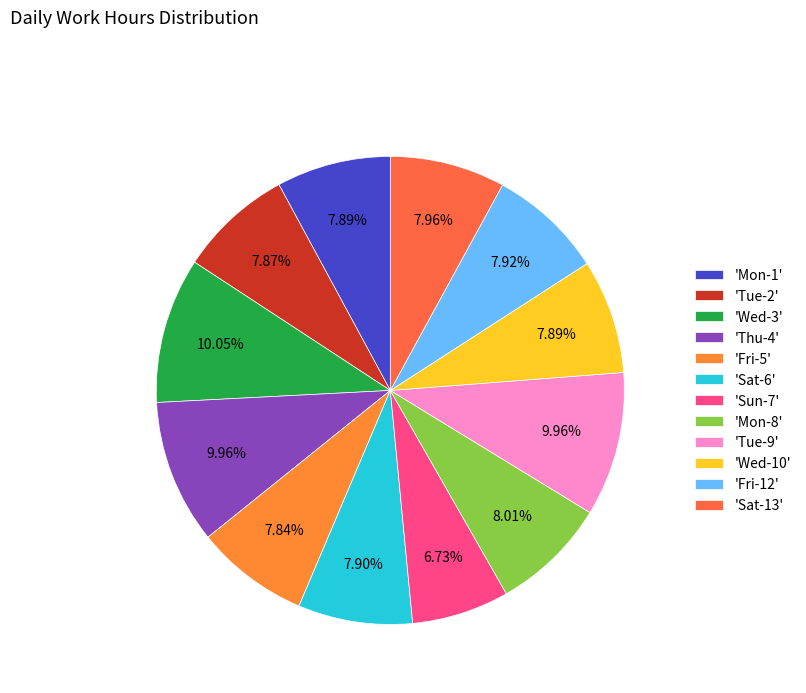

What is the smallest slice in the pie chart?

'Sun-7'